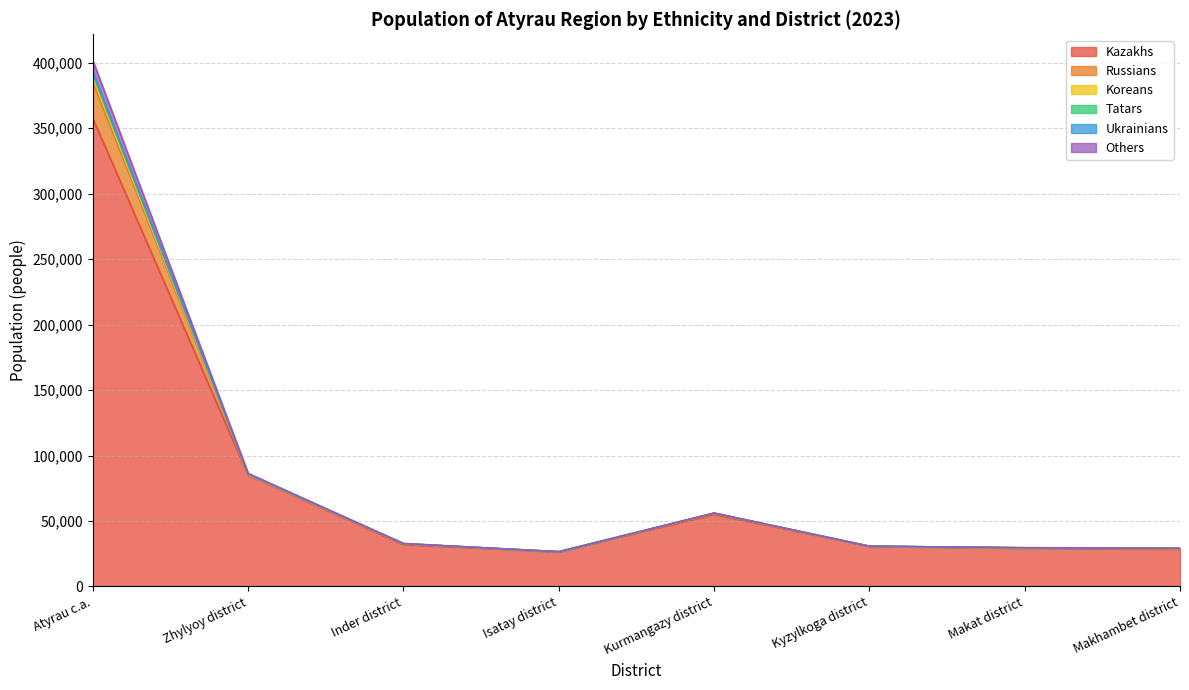

What is the label of the 2nd point from the right?

Makat district